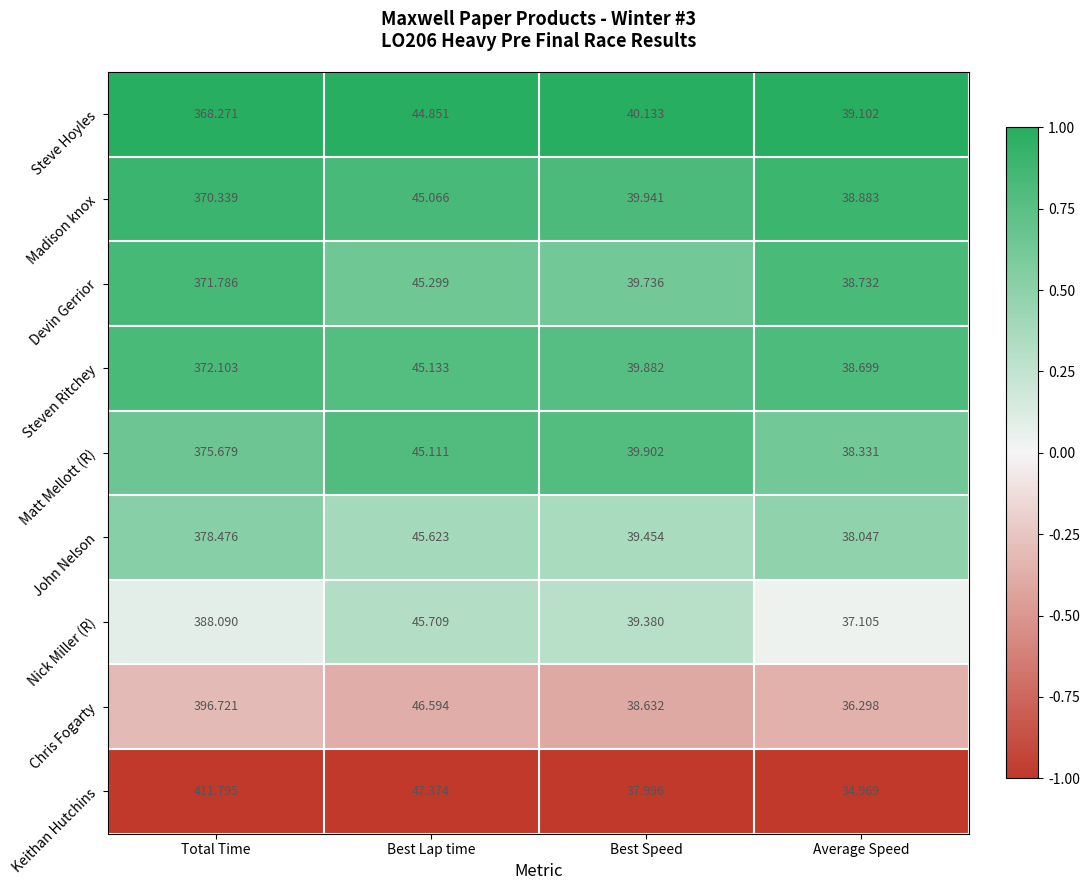

Which label corresponds to the largest value in the chart?

Total Time